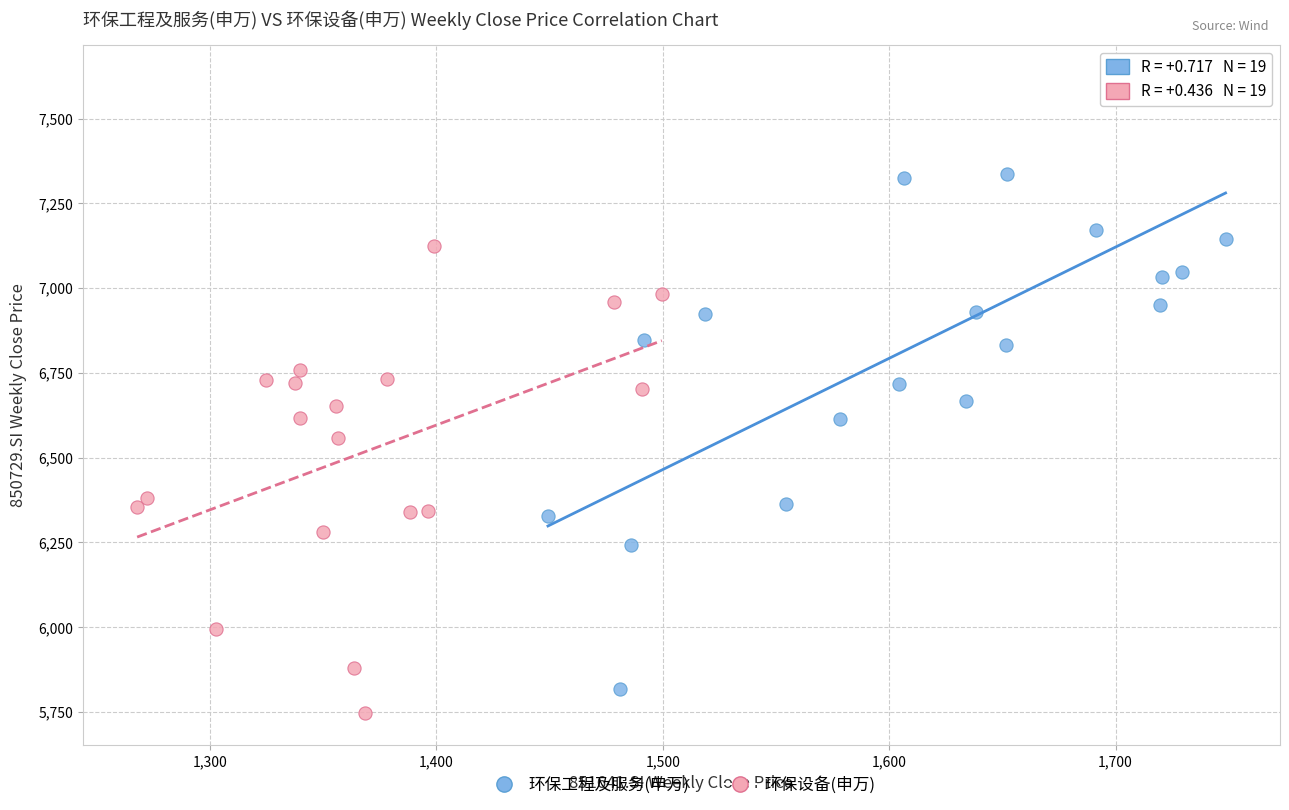

Which series has the widest spread of Y values?

环保工程及服务(申万)